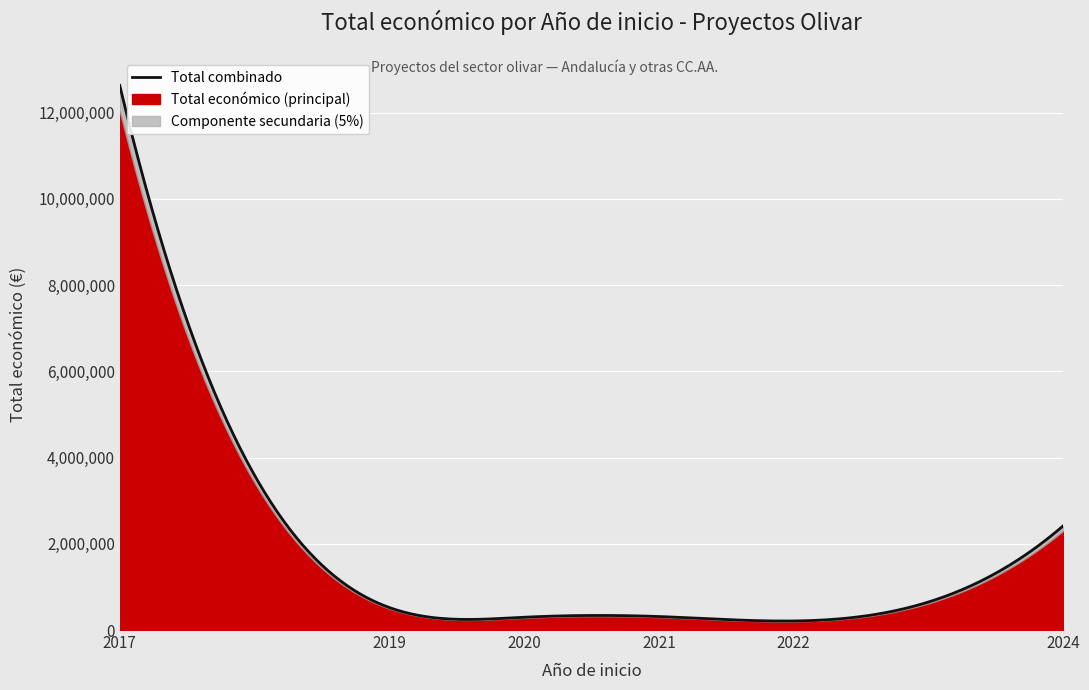

What is the difference between the Total económico values at 2022 and 2019?

296934